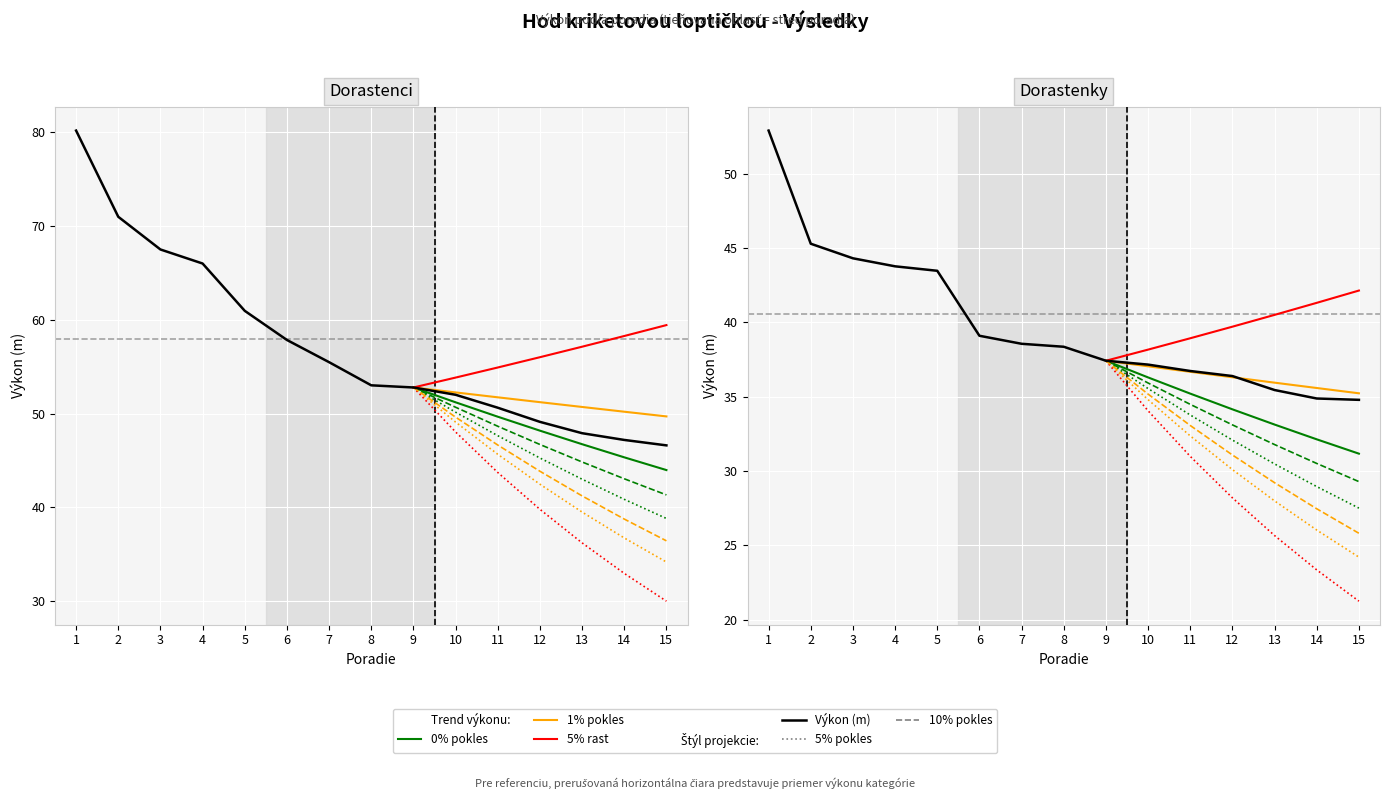

The Dorastenci - Výkon series shows 72.4 at 8. True or false?

False